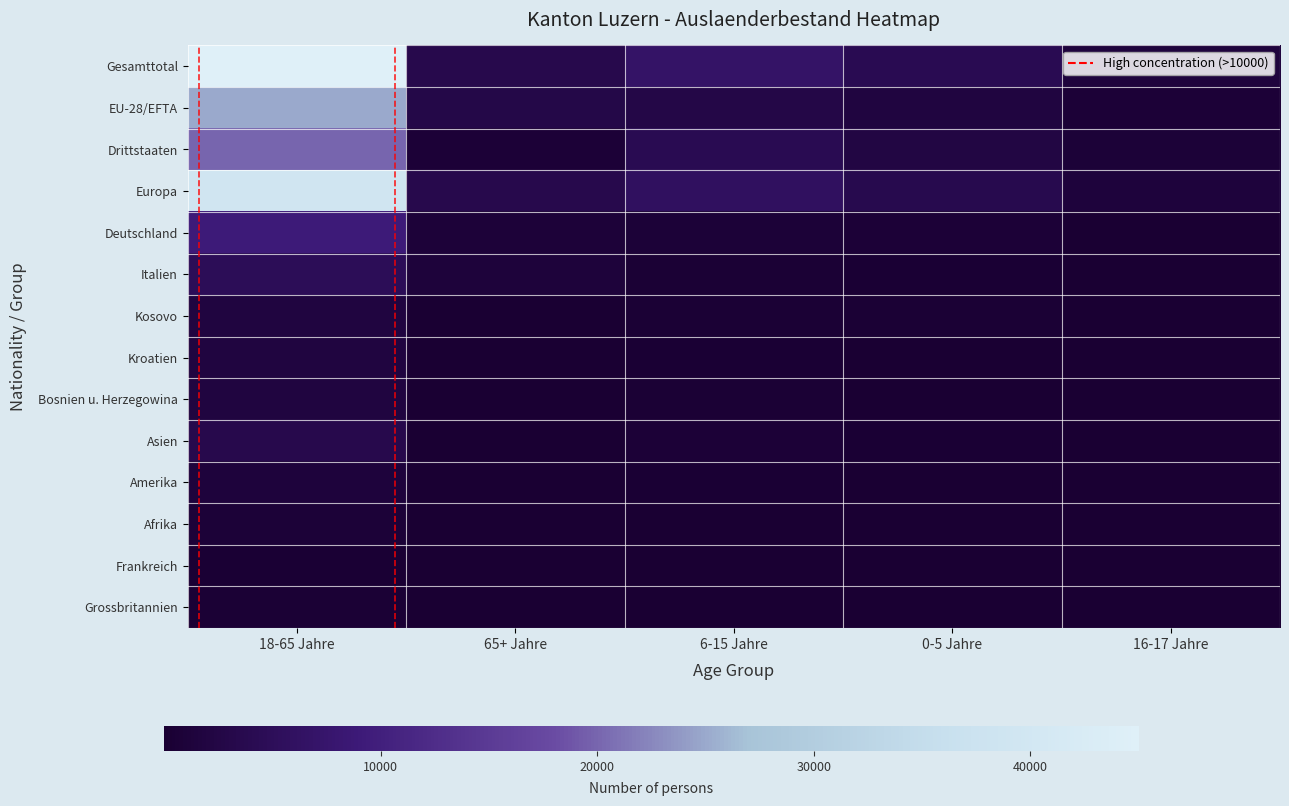

List the series in order of their peak value, lowest first.

Frankreich, Grossbritannien, Afrika, Amerika, Bosnien u. Herzegowina, Kroatien, Kosovo, Asien, Italien, Deutschland, Drittstaaten, EU-28/EFTA, Europa, Gesamttotal